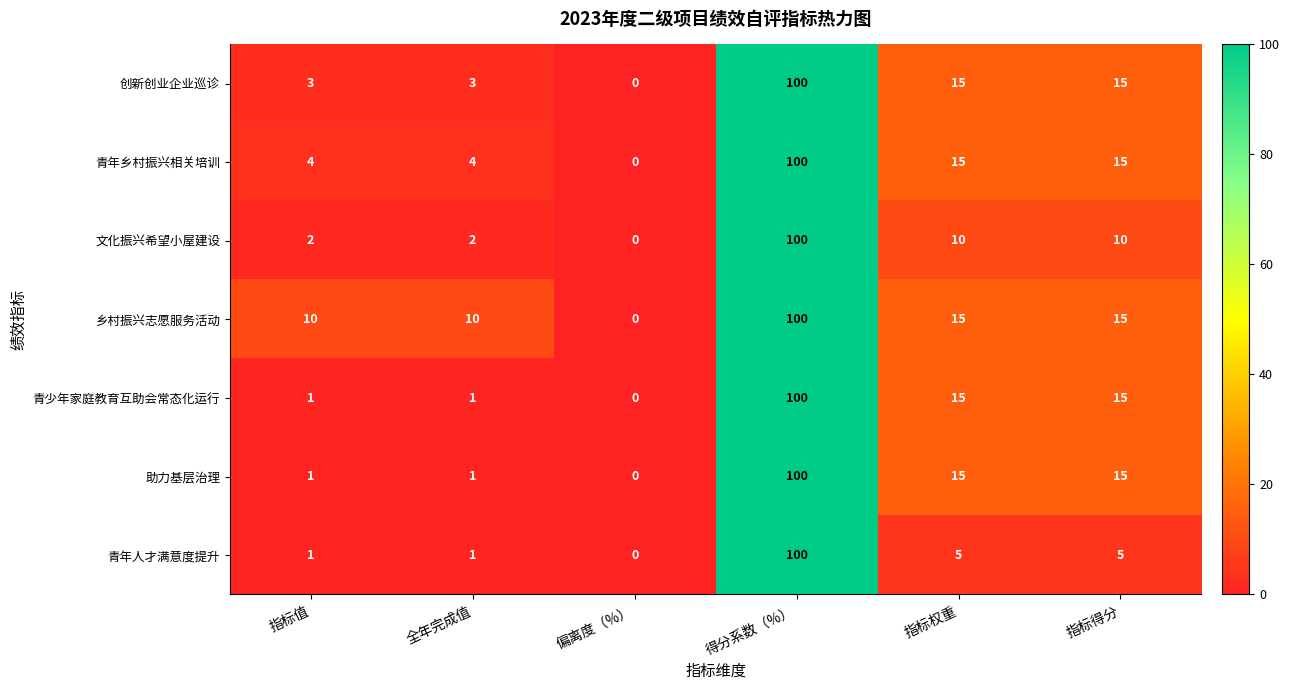

Which series has the largest total across all categories?

乡村振兴志愿服务活动